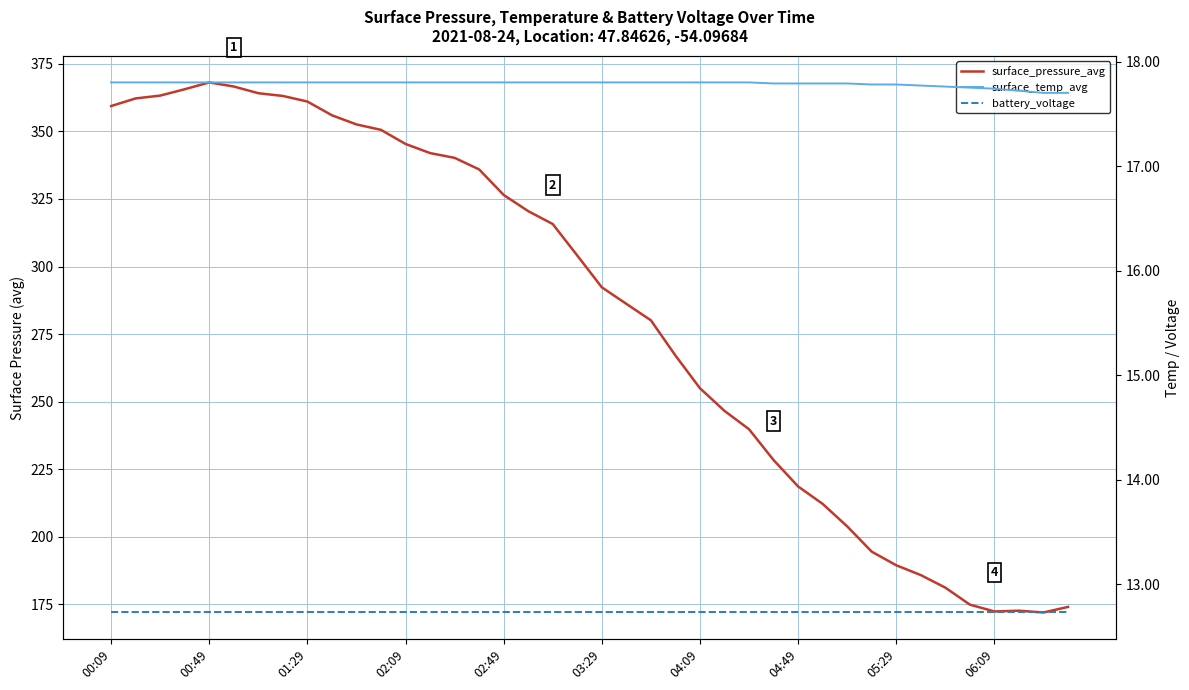

The battery_voltage series shows 12.7 at 00:49. True or false?

True